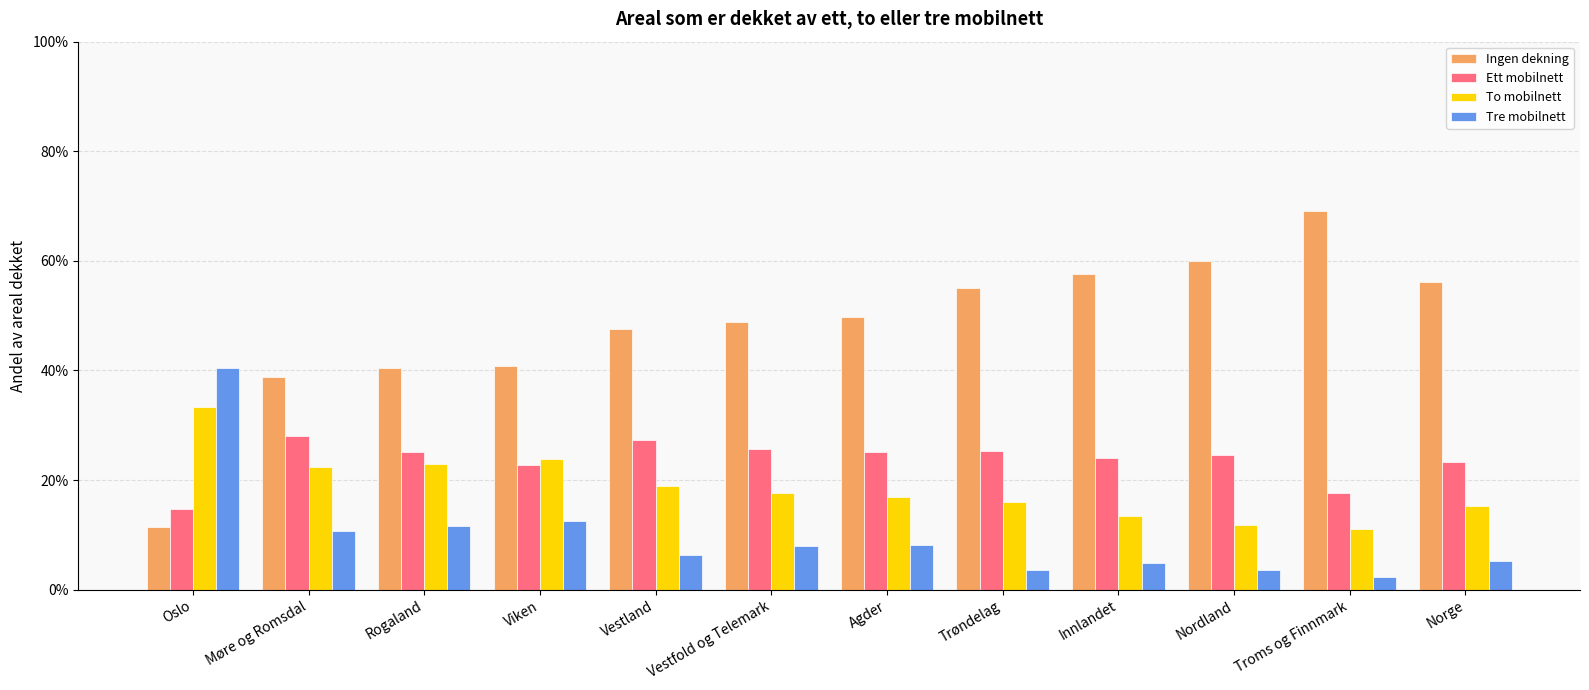

Does the chart contain stacked bars?

No